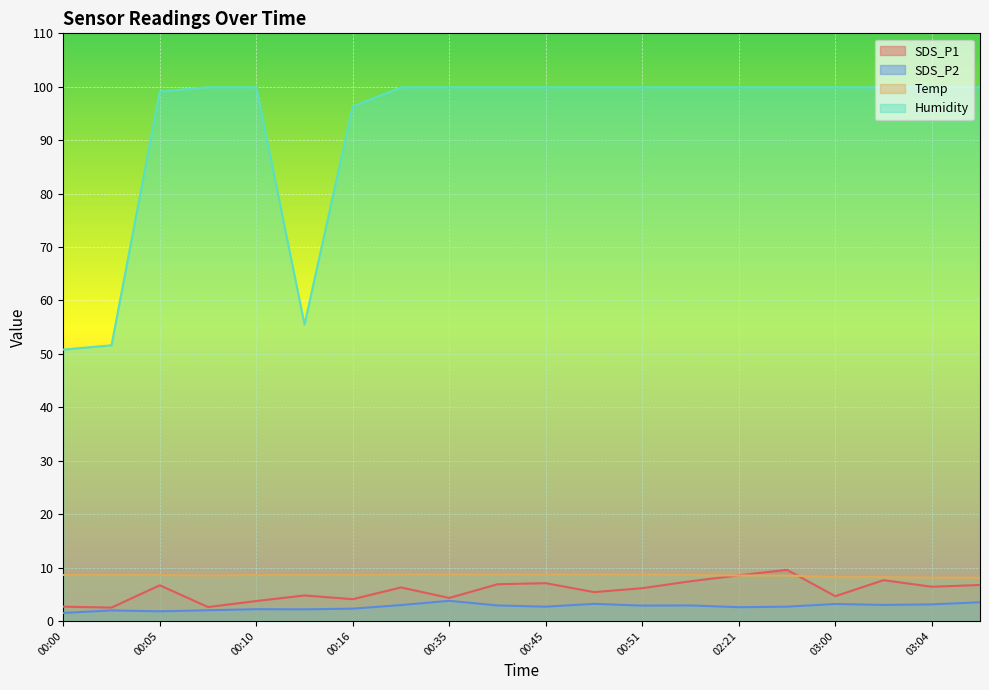

Which series changed the most between 00:32 and 03:07?

Temp